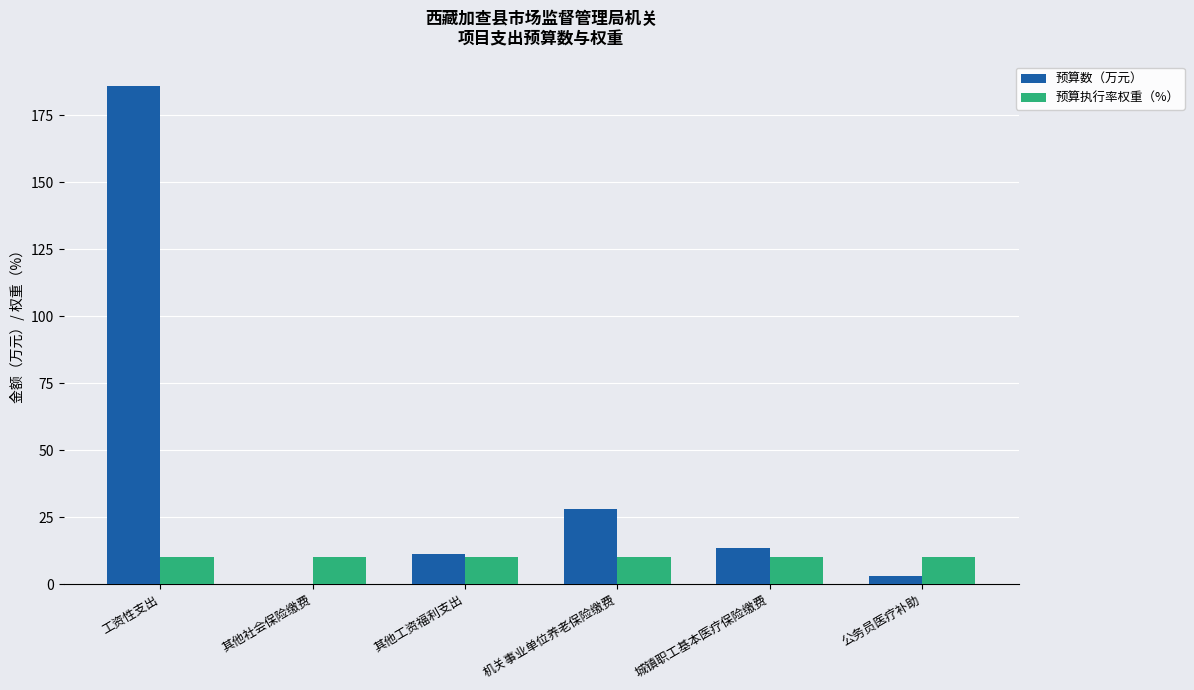

Reading left to right, what are all the values shown in this chart?

预算数（万元）: 185.8	0.2	11.1	28.2	13.6	2.9
预算执行率权重（%）: 10.0	10.0	10.0	10.0	10.0	10.0